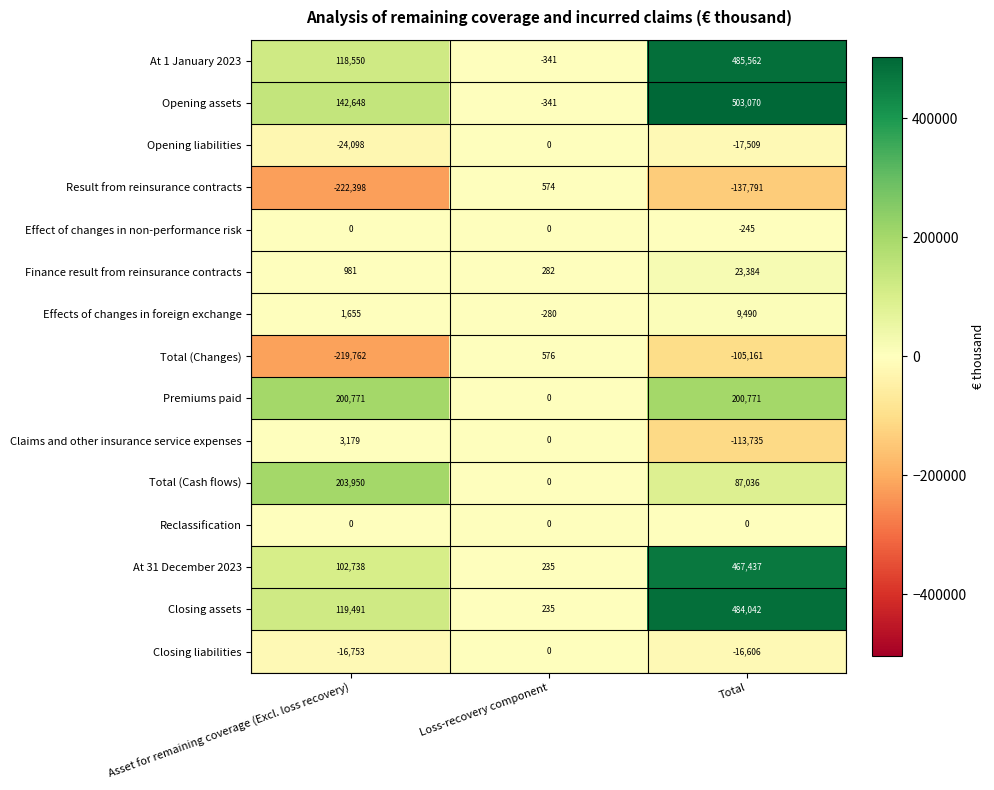

The Total (Changes) series shows -105161 at Total. True or false?

True